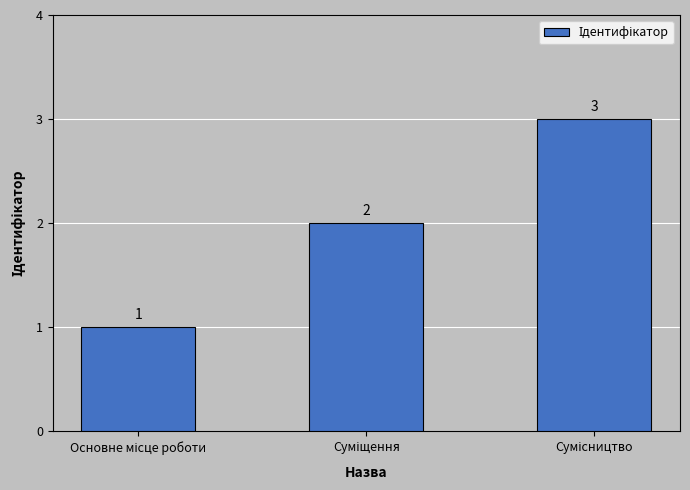

What is the greatest value displayed?

3